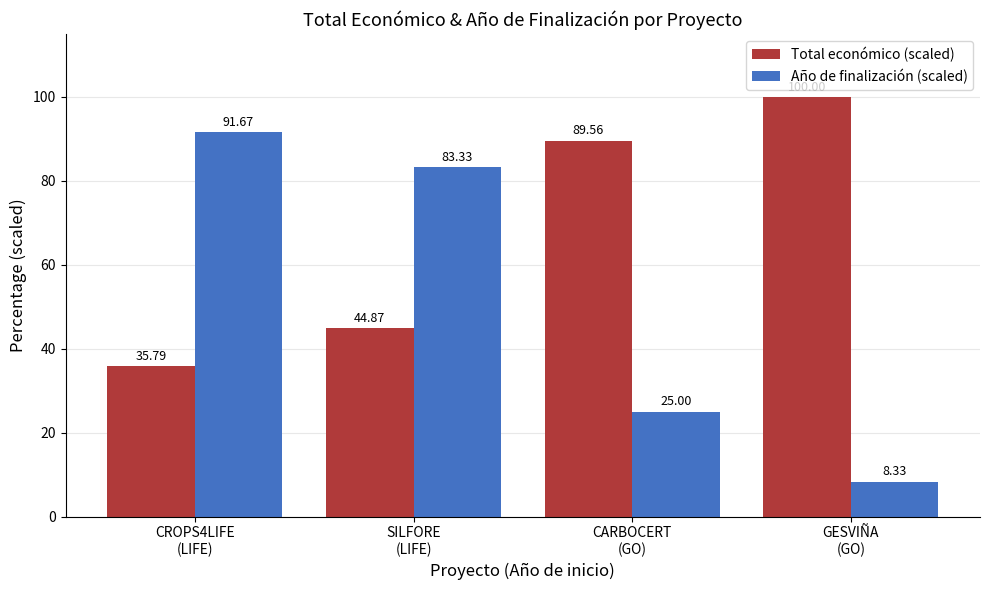

What value does the Total económico (scaled) series have at SILFORE
(LIFE)?

44.9